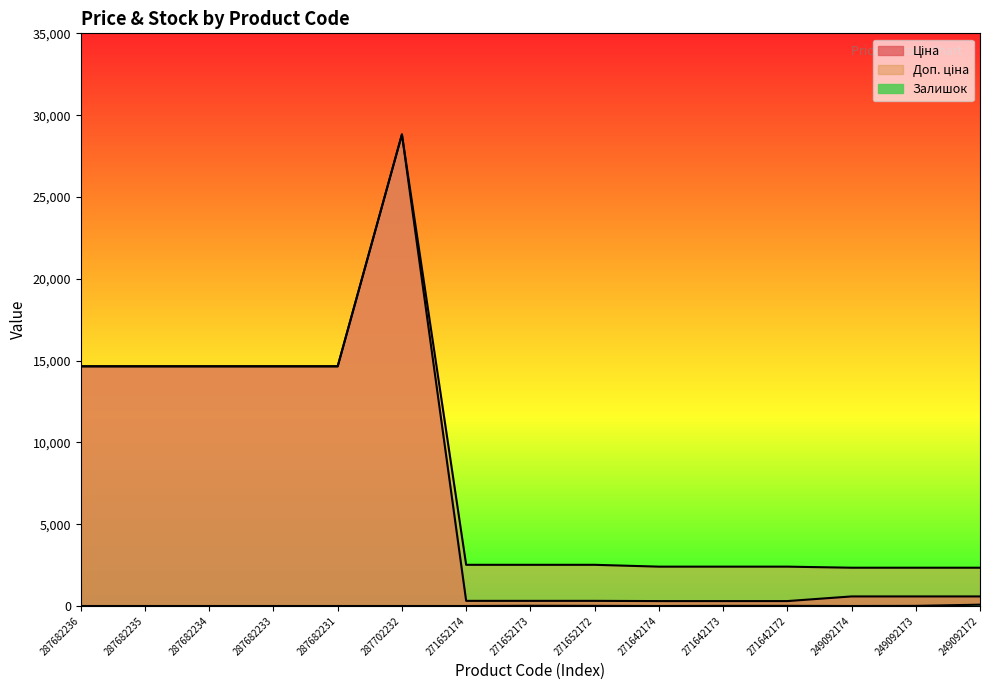

List the labels in order of Доп. ціна value, smallest first.

249092174, 249092173, 249092172, 271642174, 271642173, 271642172, 271652174, 271652173, 271652172, 287682236, 287682235, 287682234, 287682233, 287682231, 287702232